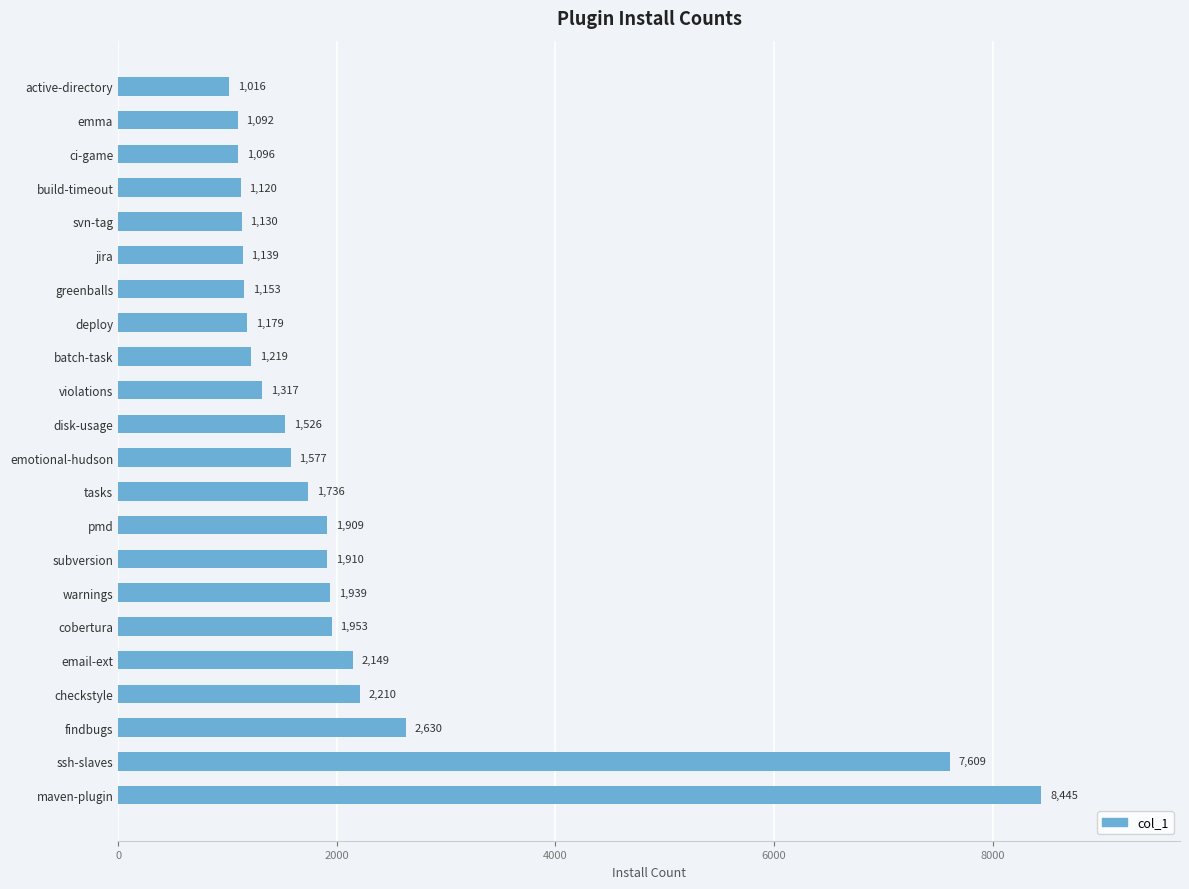

Rank the categories by value from lowest to highest.

active-directory, emma, ci-game, build-timeout, svn-tag, jira, greenballs, deploy, batch-task, violations, disk-usage, emotional-hudson, tasks, pmd, subversion, warnings, cobertura, email-ext, checkstyle, findbugs, ssh-slaves, maven-plugin